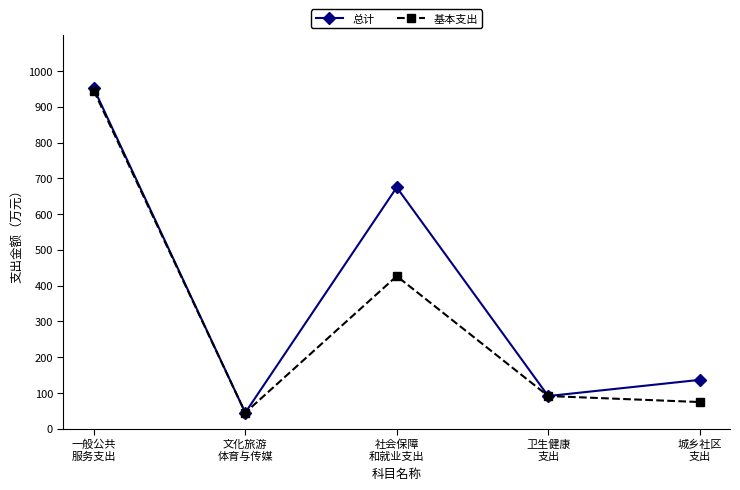

What is the maximum value shown in the chart?

951.2